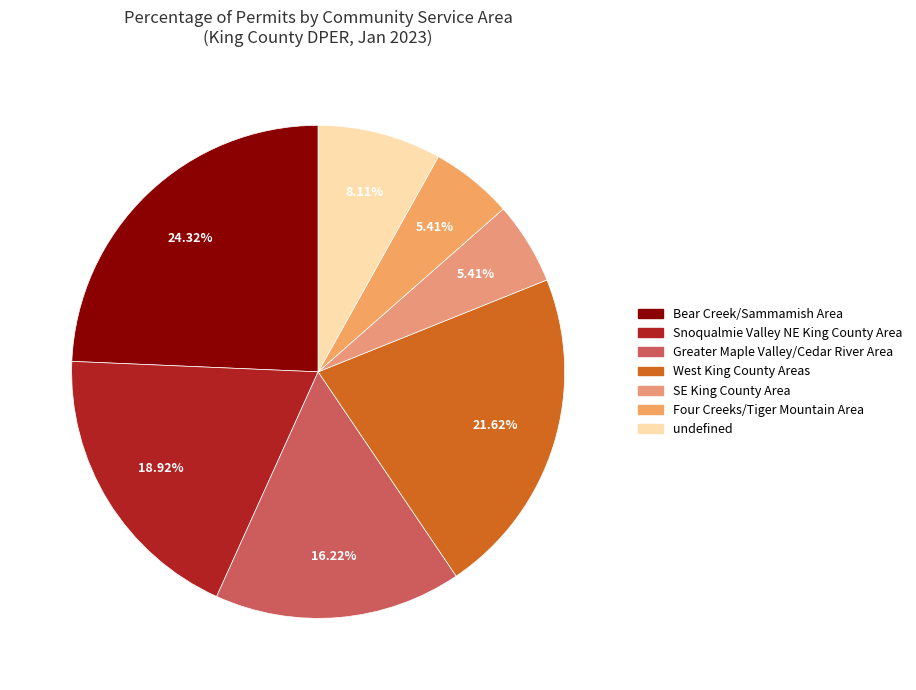

What percentage is the Four Creeks/Tiger Mountain Area slice, to the nearest percent?

5%